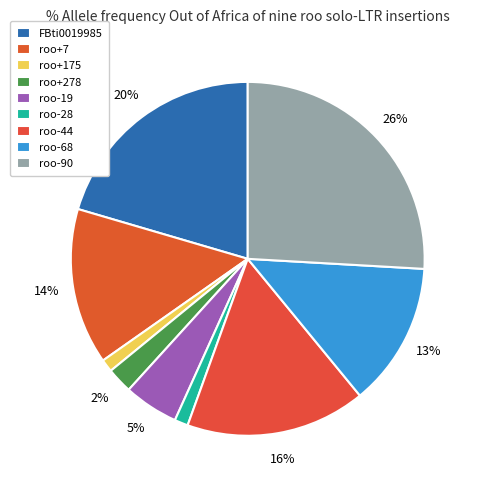

To the nearest percent, what portion does roo-90 represent?

26%